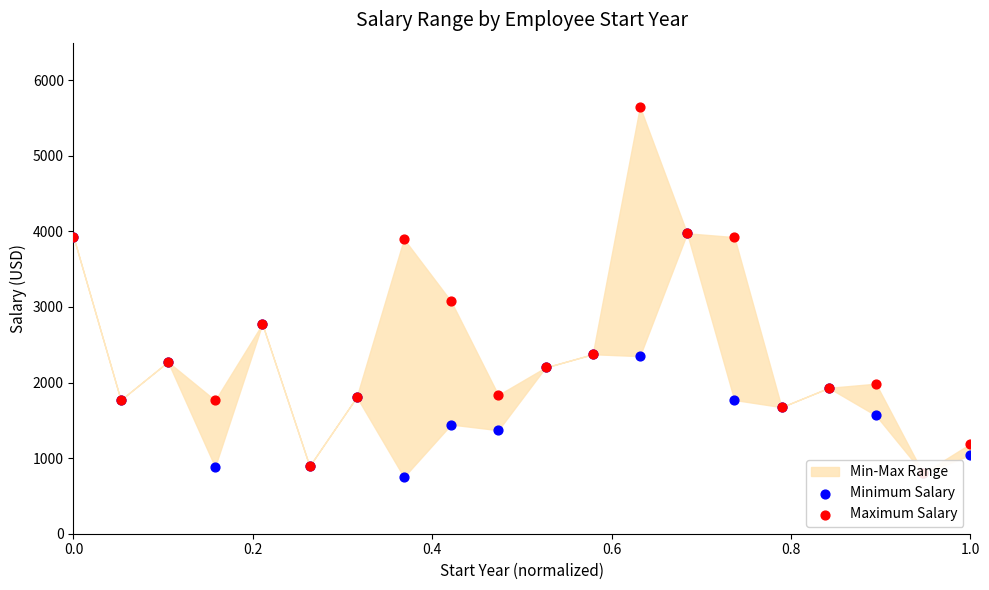

At how many categories does at least one series exceed 821?

19